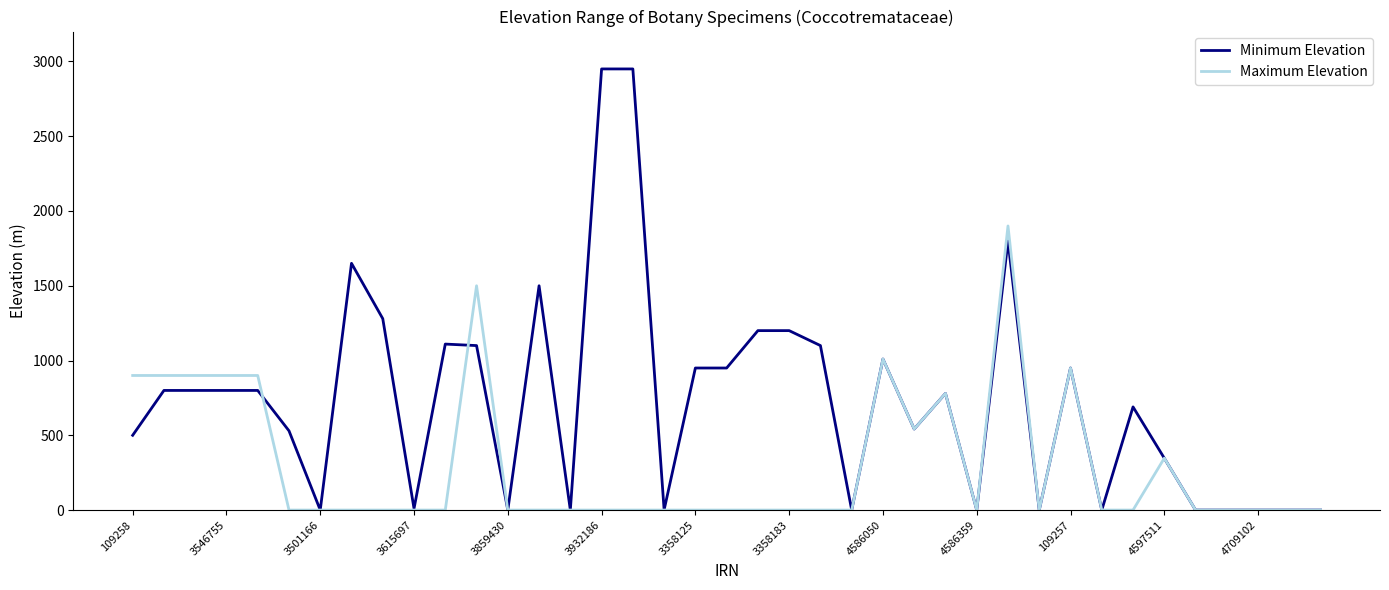

What is the maximum value shown in the chart?

2950